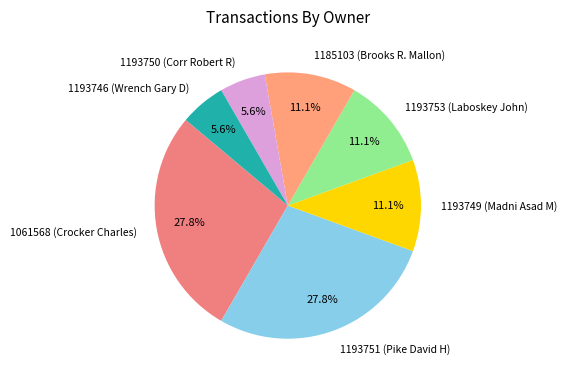

Count the number of slices in the pie.

7